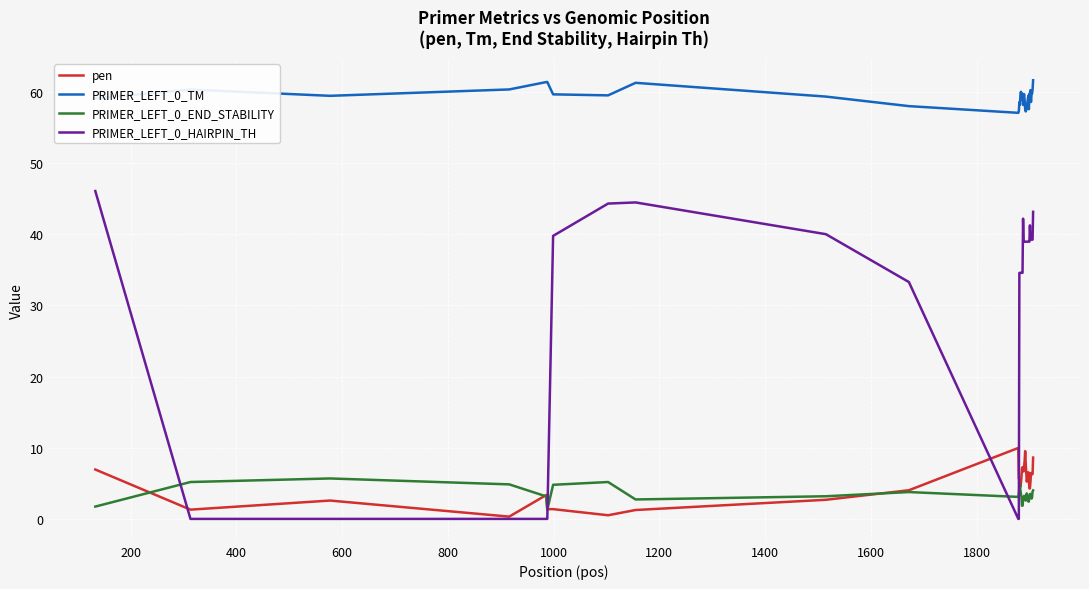

List the series in order of their peak value, lowest first.

PRIMER_LEFT_0_END_STABILITY, pen, PRIMER_LEFT_0_HAIRPIN_TH, PRIMER_LEFT_0_TM